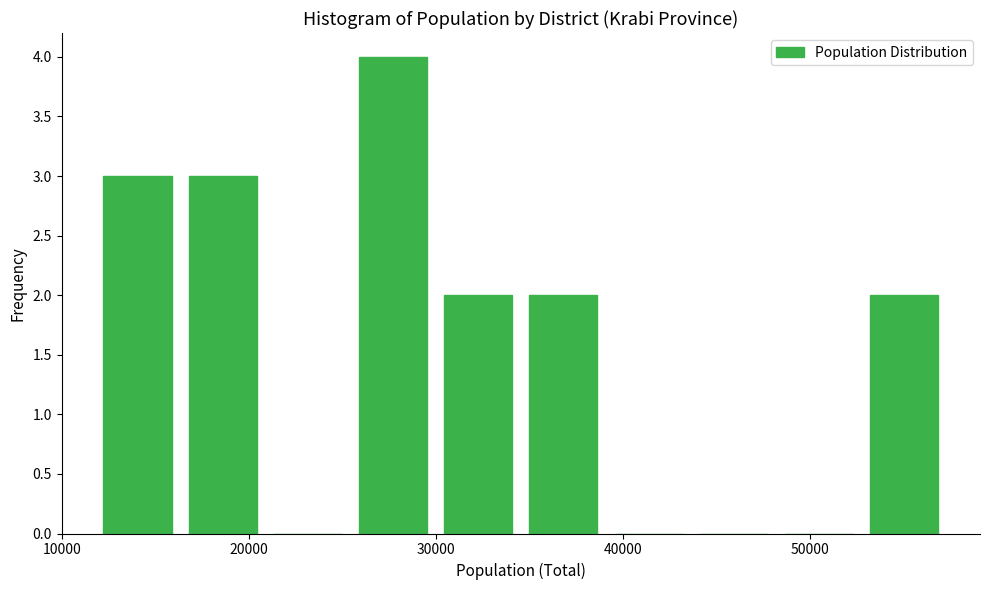

Reading left to right, transcribe this chart: for each bar, give the range it covers on the x-axis and its height. Neither the bar edges nor the heights are printed on the chart, so give them approximately, as read against the axes.

12000 to 16000: 3
16000 to 21000: 3
21000 to 25000: 0
25000 to 30000: 4
30000 to 35000: 2
35000 to 39000: 2
39000 to 44000: 0
44000 to 48000: 0
48000 to 53000: 0
53000 to 57000: 2